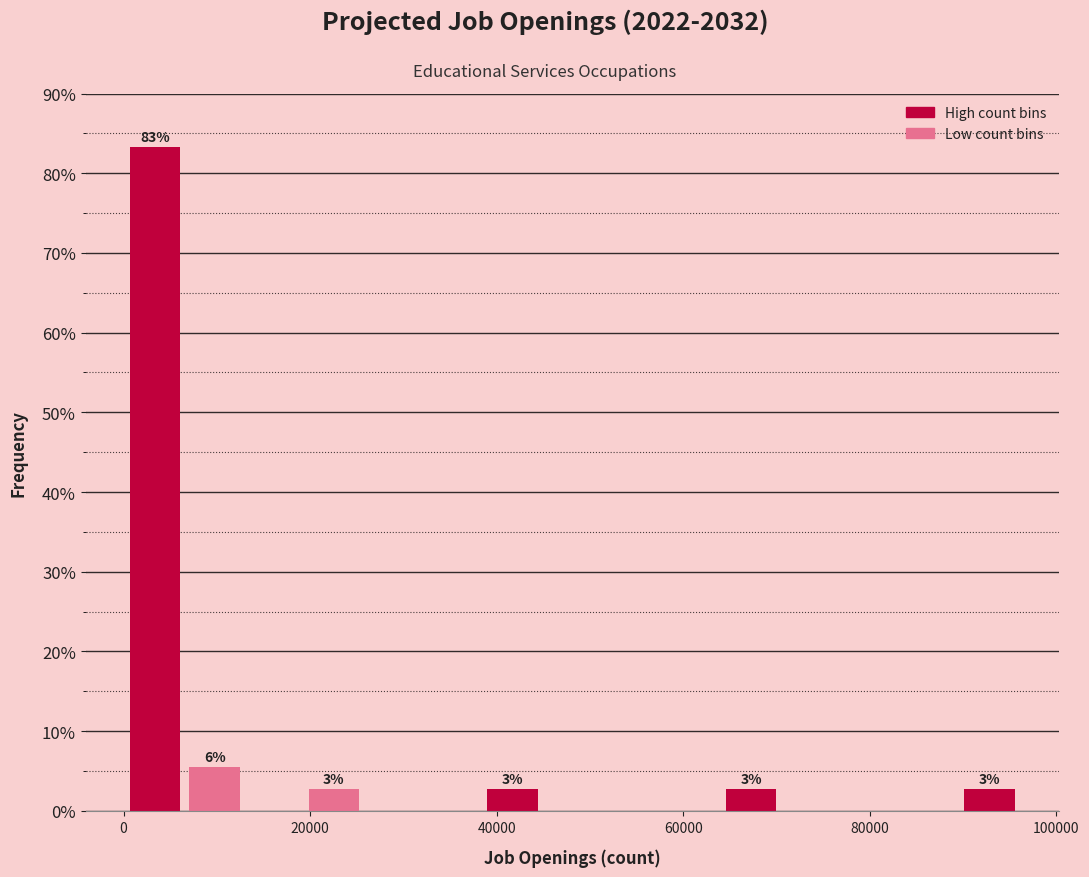

Around what value on the x-axis is the tallest bar? Give the approximate position of its centre, as read against the axis.

4000